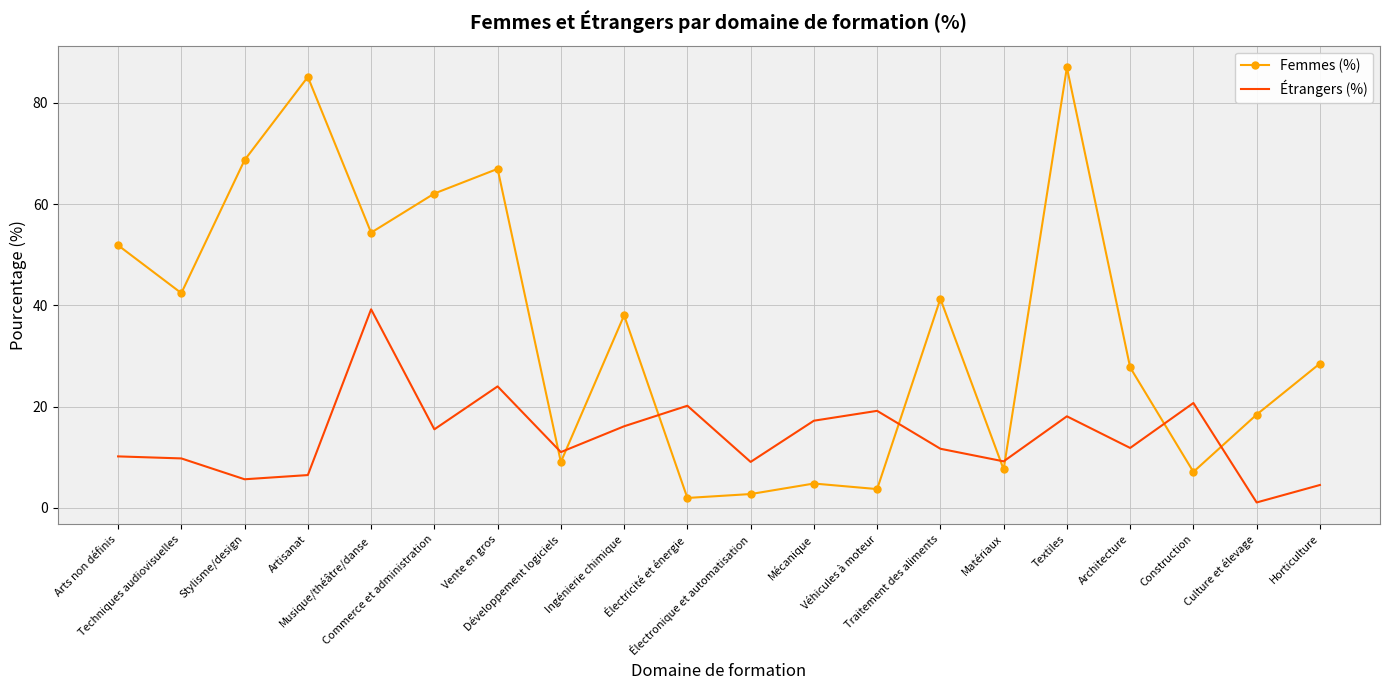

How many values in the Femmes (%) series are below 38?

10